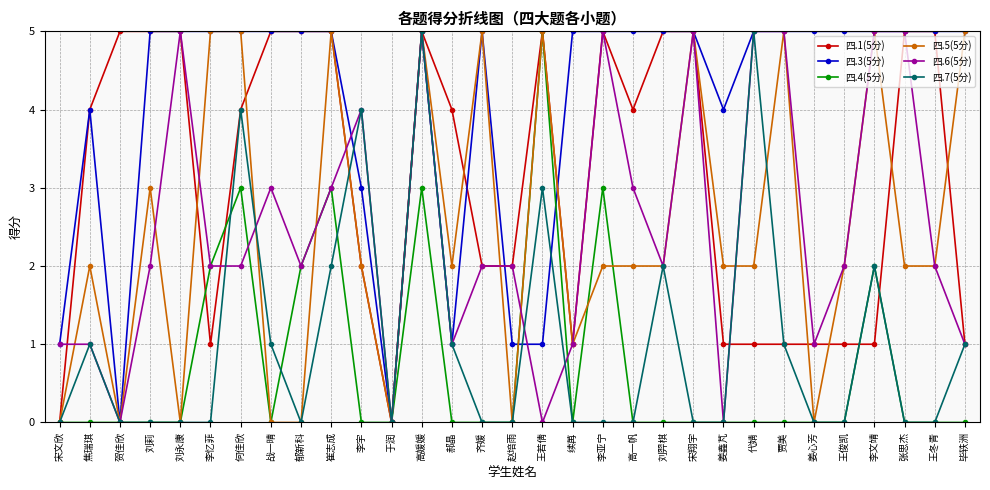

Which series has the largest total across all categories?

四.3(5分)